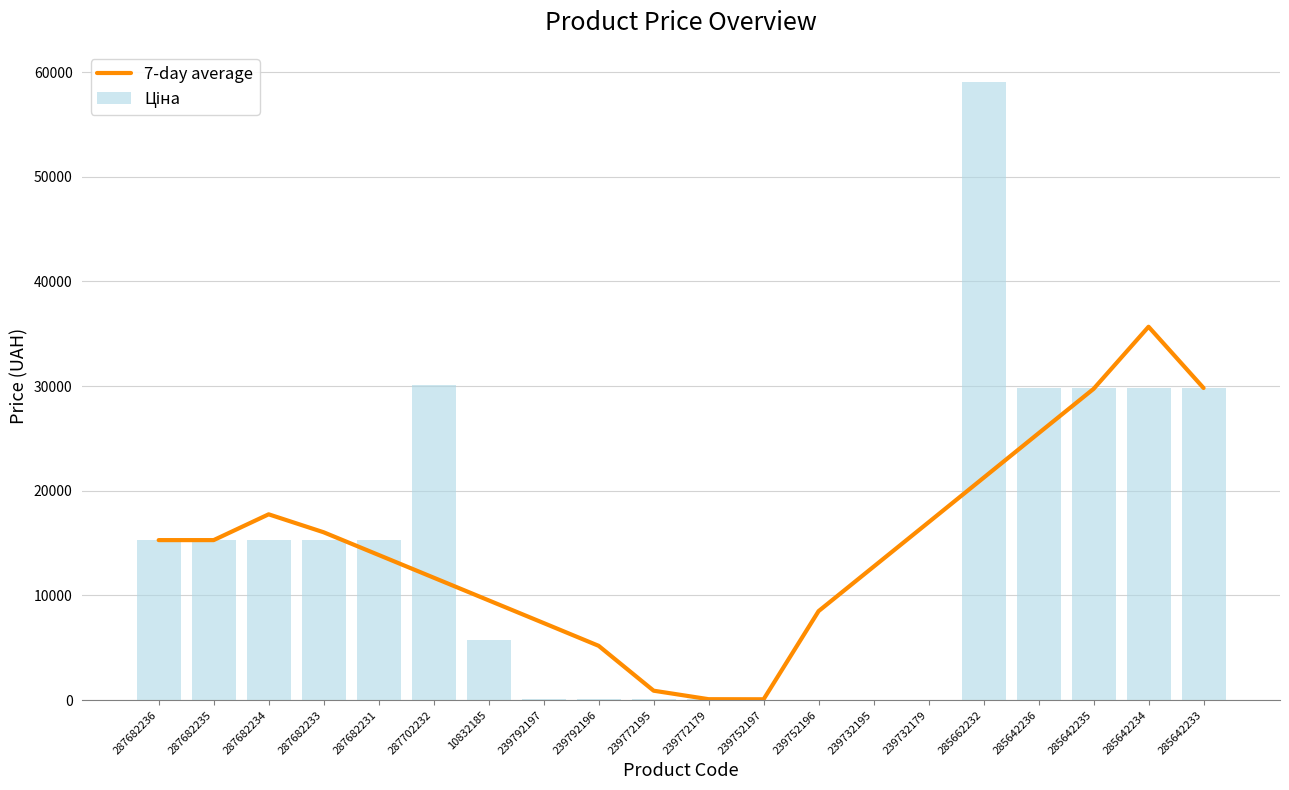

Reading left to right, list all the values displayed in this chart.

7-day average: 15288.0	15288.0	17753.0	16036.4	13868.9	11701.3	9533.8	7366.3	5190.5	902.0	90.7	82.4	8505.3	12748.7	16992.1	21243.8	25495.4	29735.0	35670.5	29819.2
Ціна: 15288.0	15288.0	15288.0	15288.0	15288.0	30077.8	5736.9	115.4	115.4	115.4	115.4	57.7	57.7	57.7	57.7	59075.7	29819.2	29819.2	29819.2	29819.2